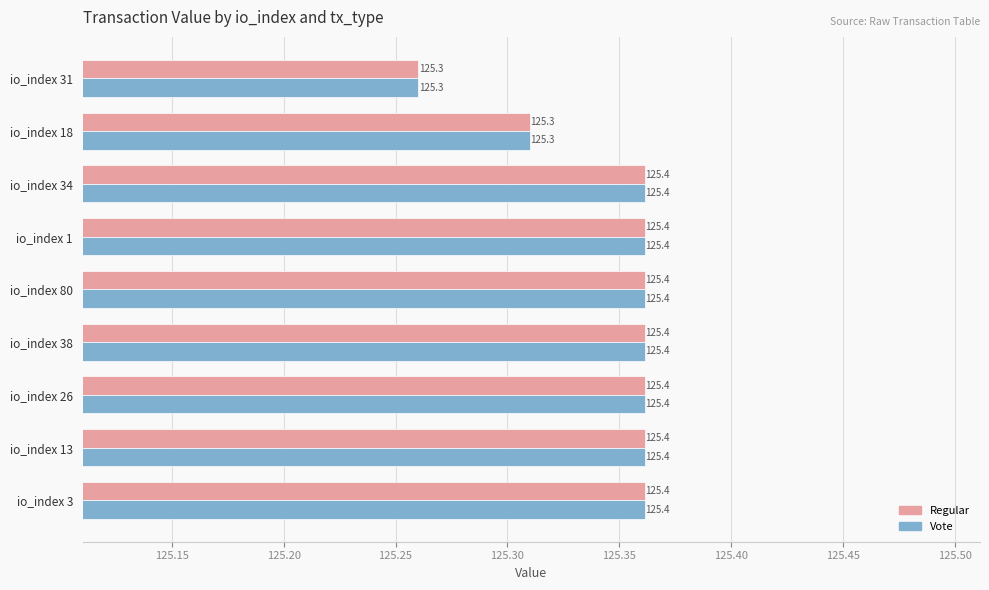

The Vote series shows 188.6 at io_index 26. True or false?

False